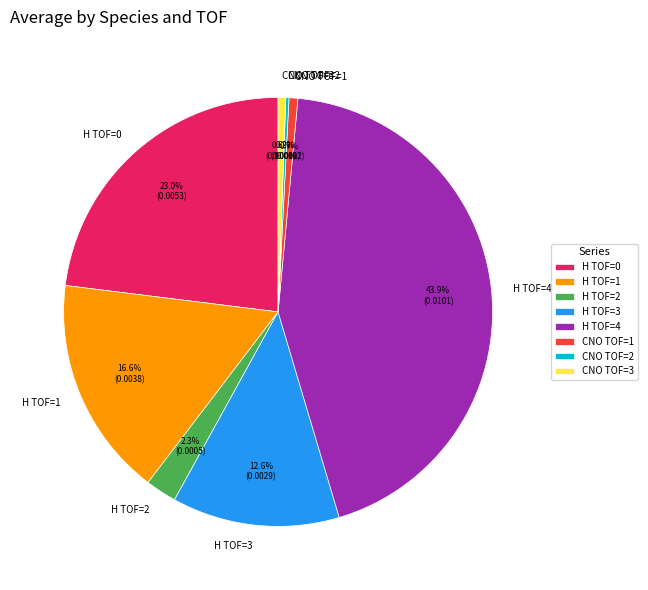

Combined, do H TOF=3 and H TOF=1 account for over 50%?

No